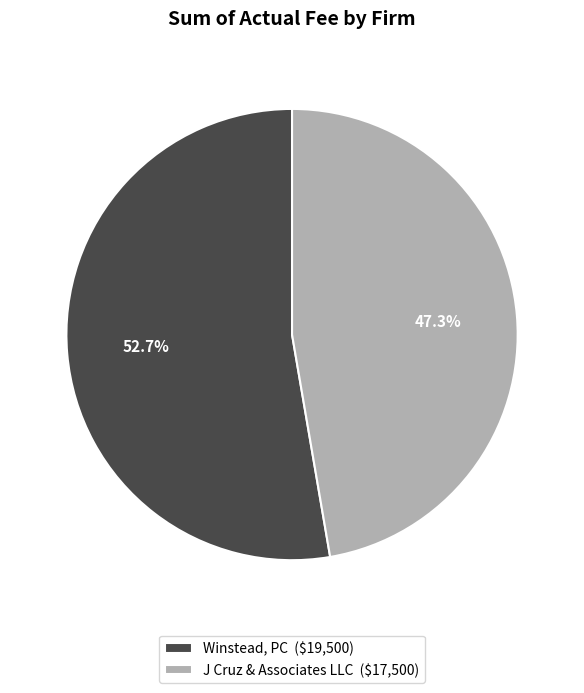

Rank the categories by value from highest to lowest.

Winstead, PC, J Cruz & Associates LLC